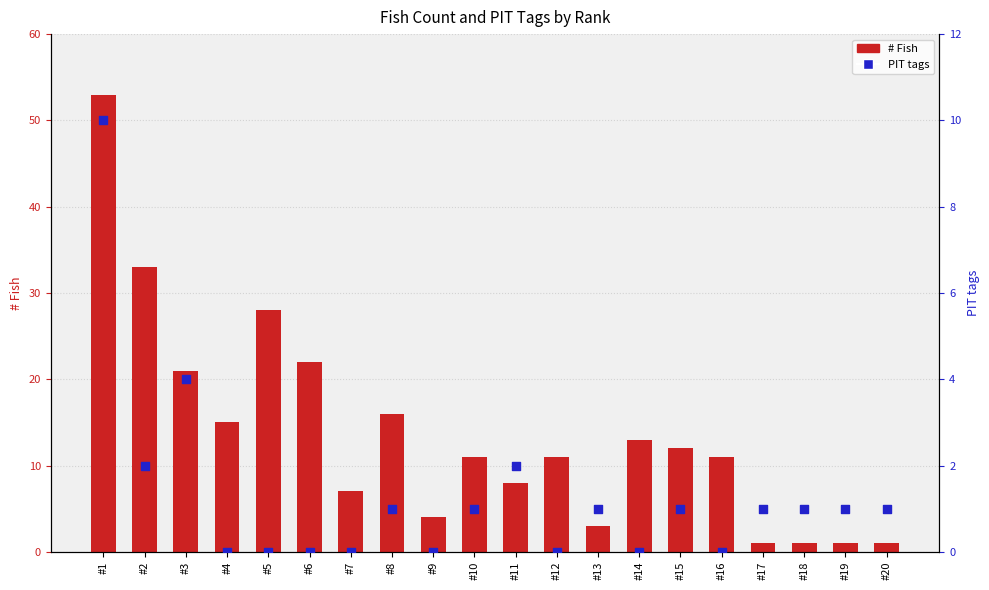

Is the value of # Fish at #14 greater than the value of PIT tags at #4?

Yes